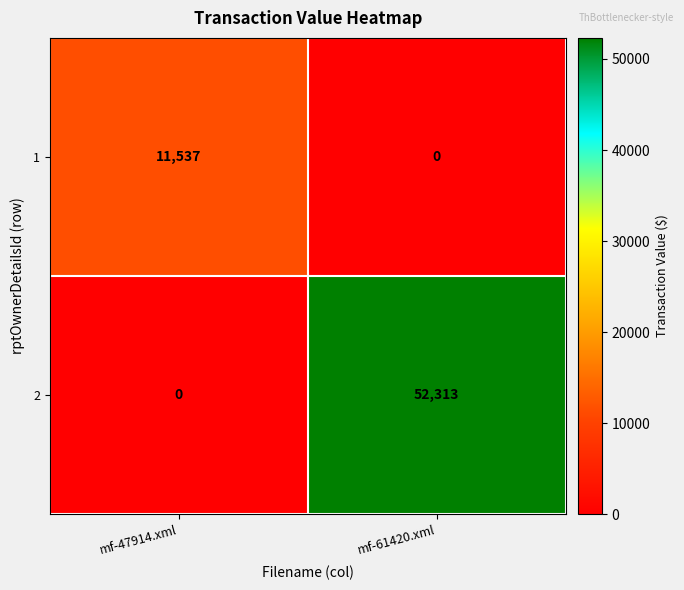

What is the total value across all series at mf-61420.xml?

52313